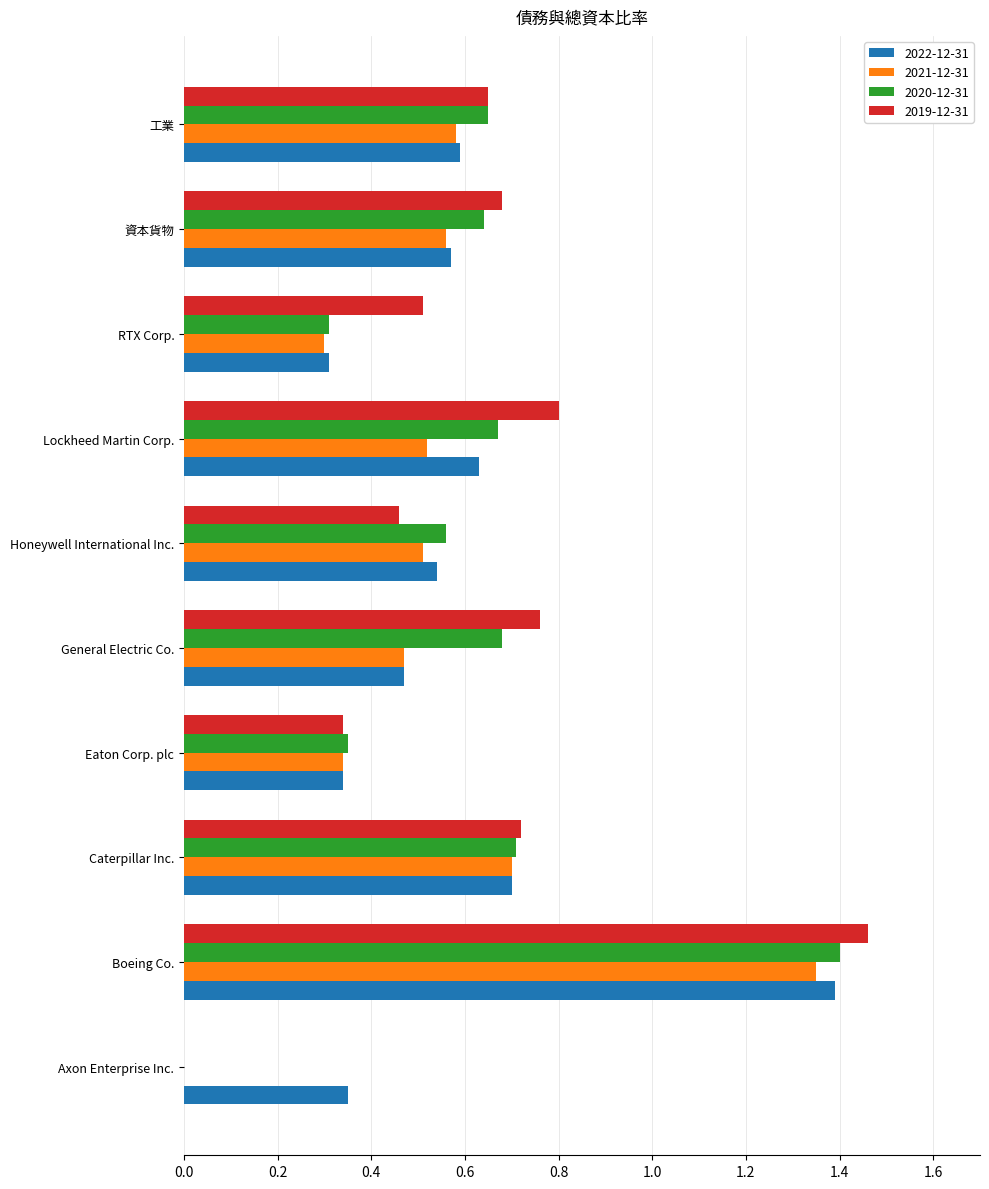

The 2022-12-31 series shows 0.4 at 資本貨物. True or false?

False